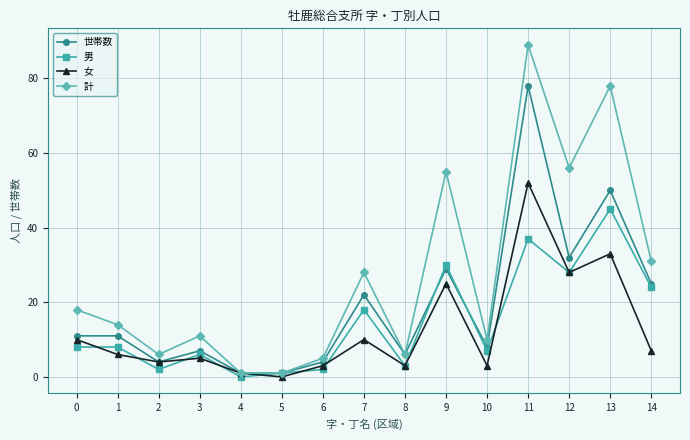

True or false: 世帯数 has a value of 9 at 8.

False